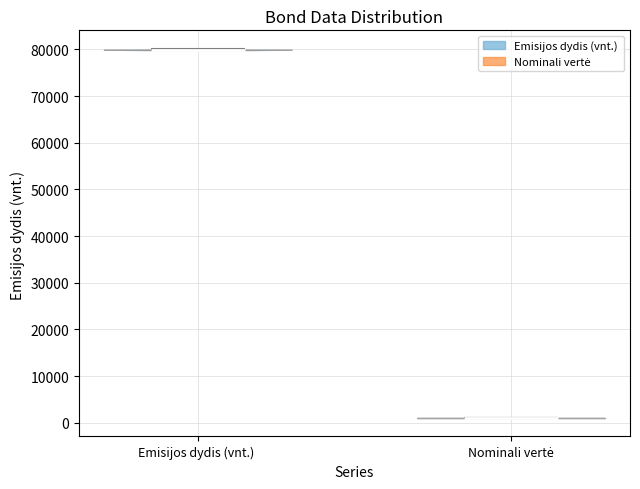

Which violin has the lowest median line?

Nominali vertė